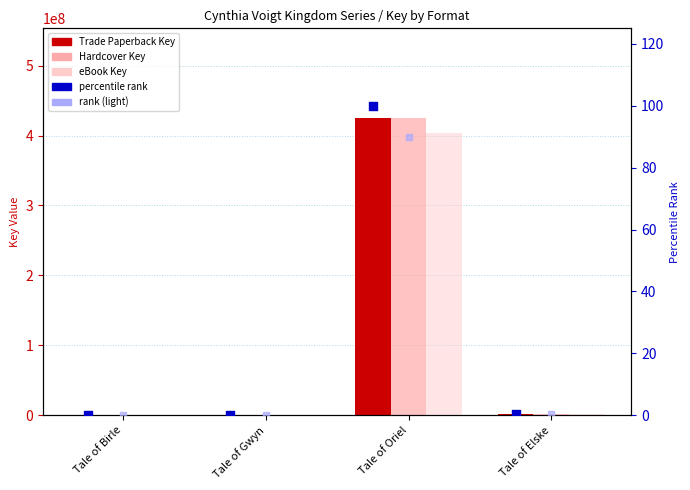

Is the value of Trade Paperback Key at Tale of Birle greater than the value of rank (light) at Tale of Elske?

Yes